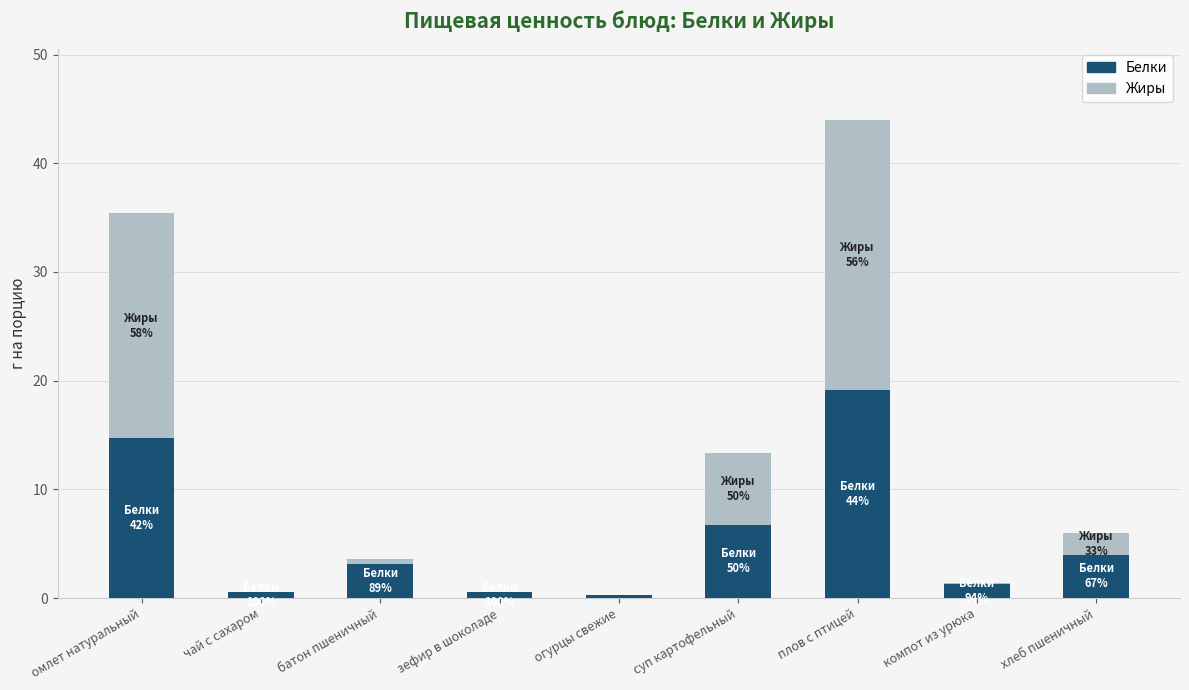

Reading right to left, list the values for the Белки series.

хлеб пшеничный=4.0	компот из урюка=1.3	плов с птицей=19.2	суп картофельный=6.7	огурцы свежие=0.2	зефир в шоколаде=0.5	батон пшеничный=3.2	чай с сахаром=0.5	омлет натуральный=14.7